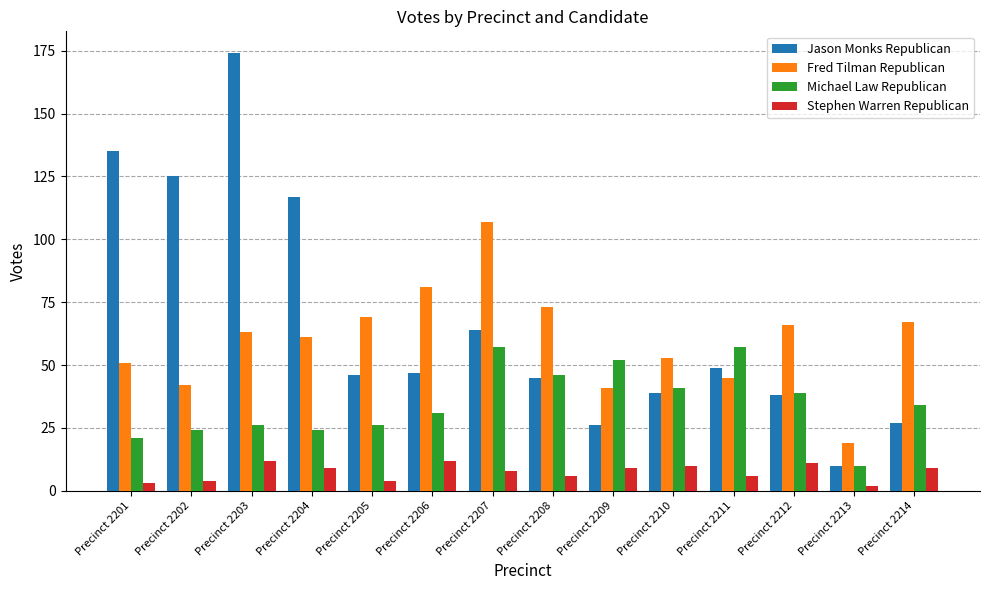

What is the value of the Fred Tilman Republican bar at the 9th from the left?

41